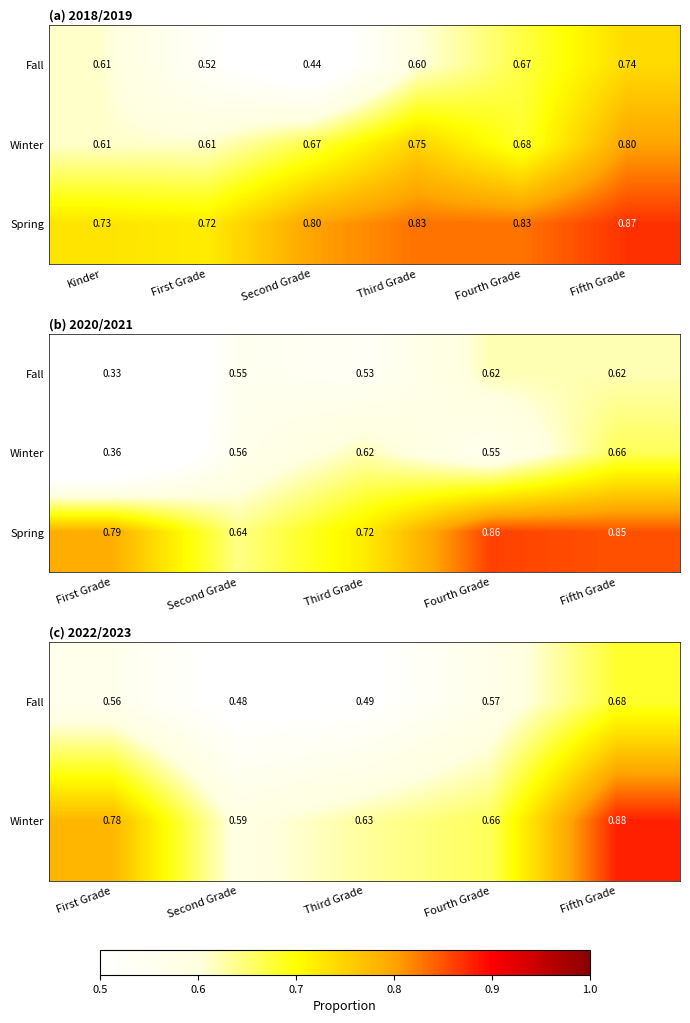

What is the sum of the Spring values at Second Grade and Fourth Grade?

1.5